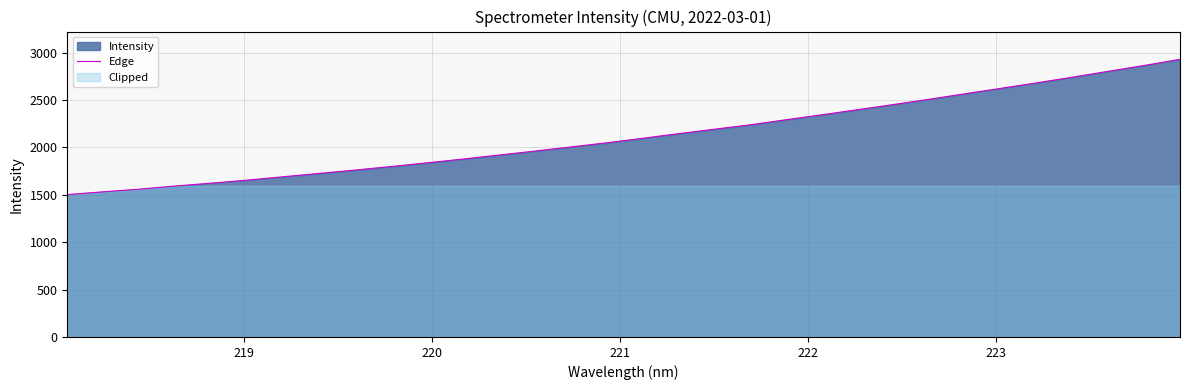

How many data points are above 2095?

16